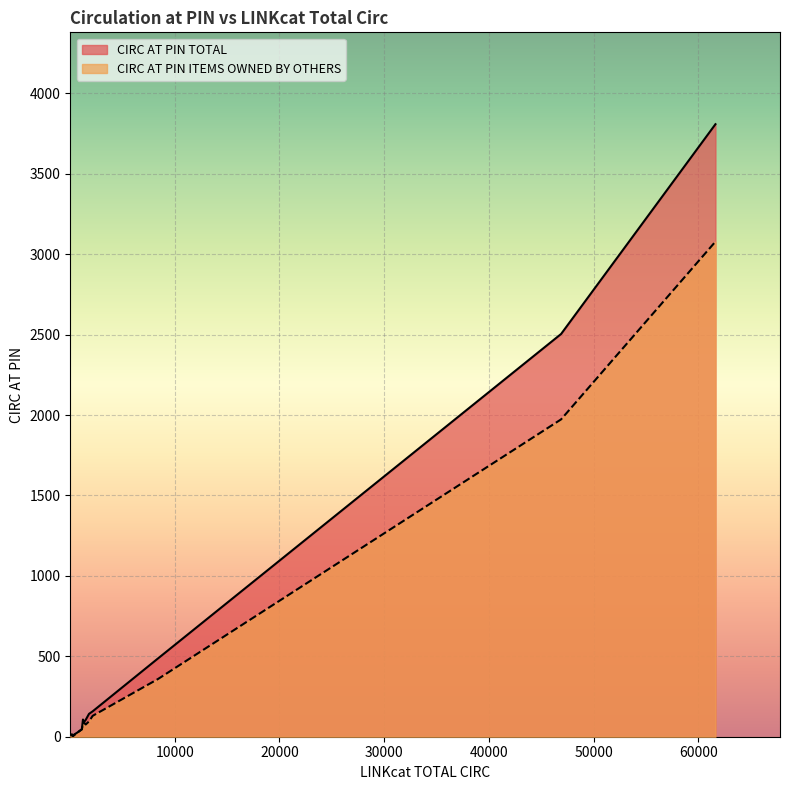

Rank the series by their maximum value, from highest to lowest.

CIRC AT PIN TOTAL, CIRC AT PIN ITEMS OWNED BY OTHERS